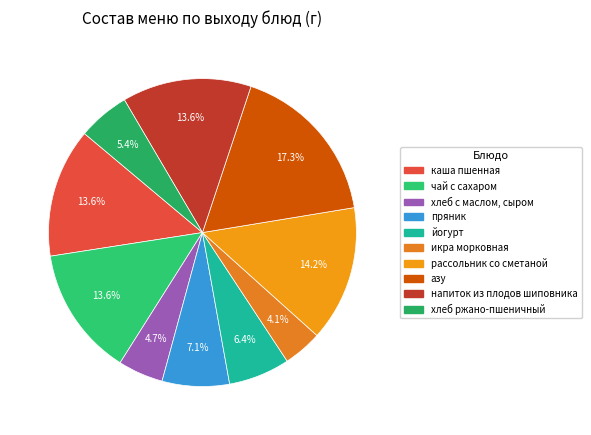

What percentage is the йогурт slice, to the nearest percent?

6%